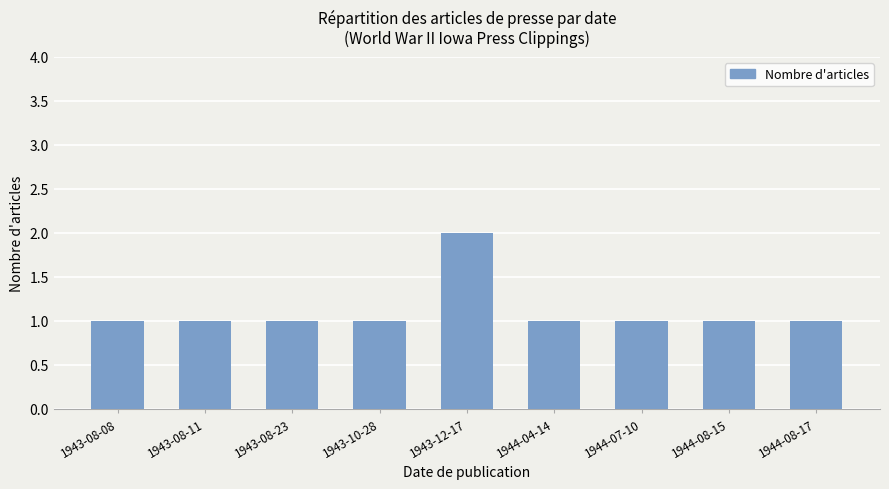

At which category does the chart reach its peak across all series?

1943-12-17